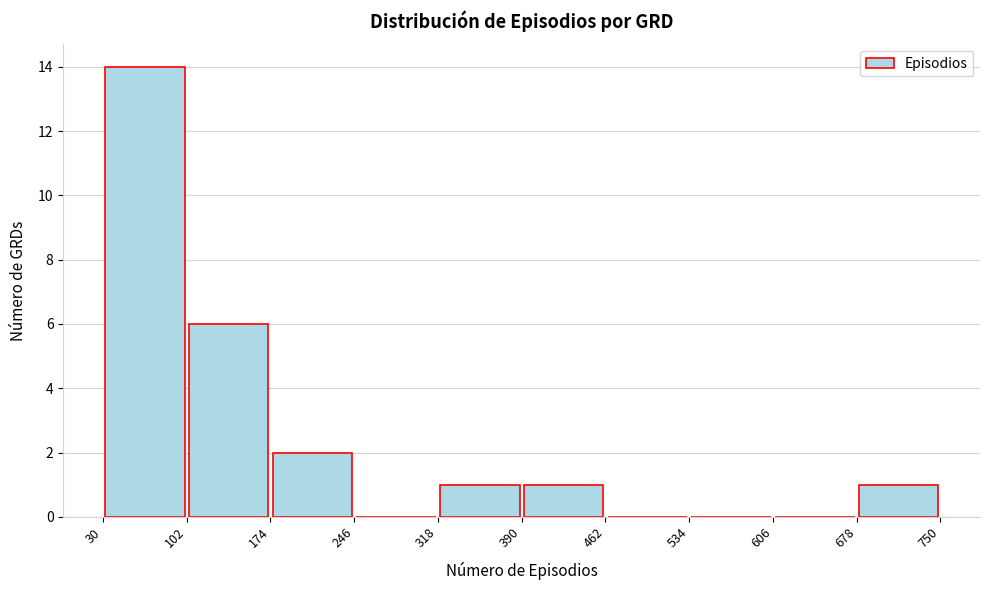

Reading left to right, list every bar in this chart as the range it spans on the x-axis followed by its height. The values are not printed on the chart, so give them approximately, as read against the axis.

30 to 102: 14
102 to 174: 6
174 to 246: 2
246 to 318: 0
318 to 390: 1
390 to 462: 1
462 to 534: 0
534 to 606: 0
606 to 678: 0
678 to 750: 1